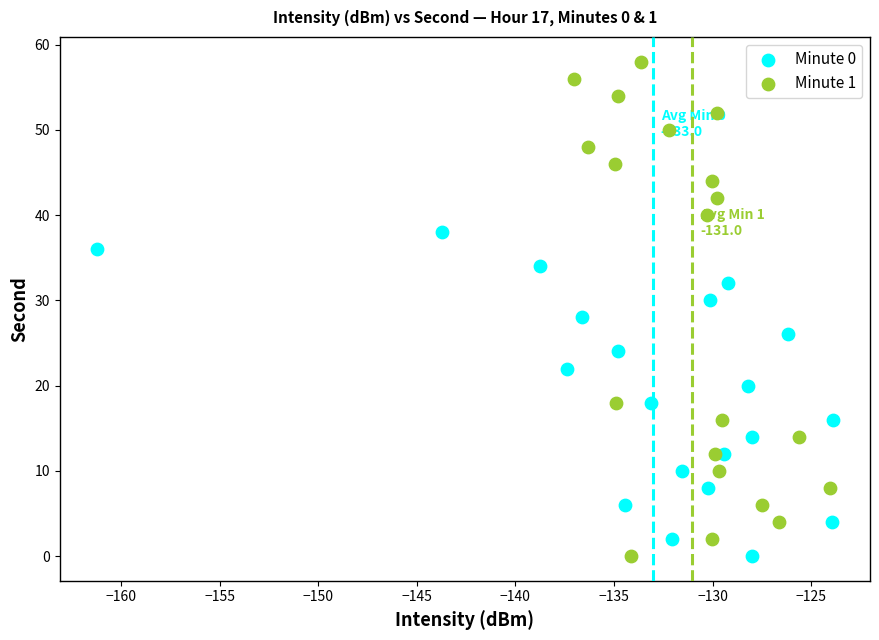

Which series has the largest Y range (max minus min)?

Minute 1